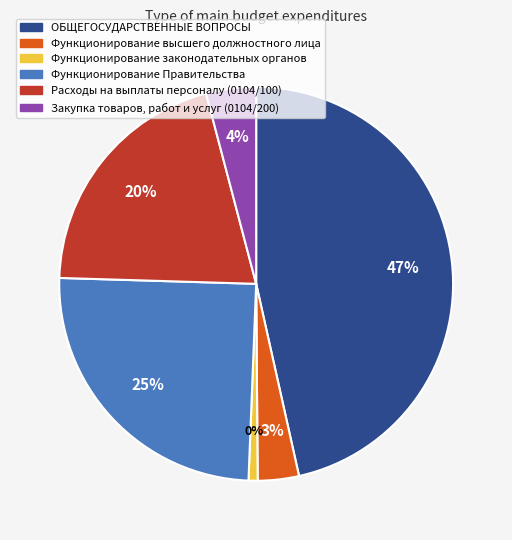

Does Закупка товаров, работ и услуг (0104/200) represent more than half of the total?

No